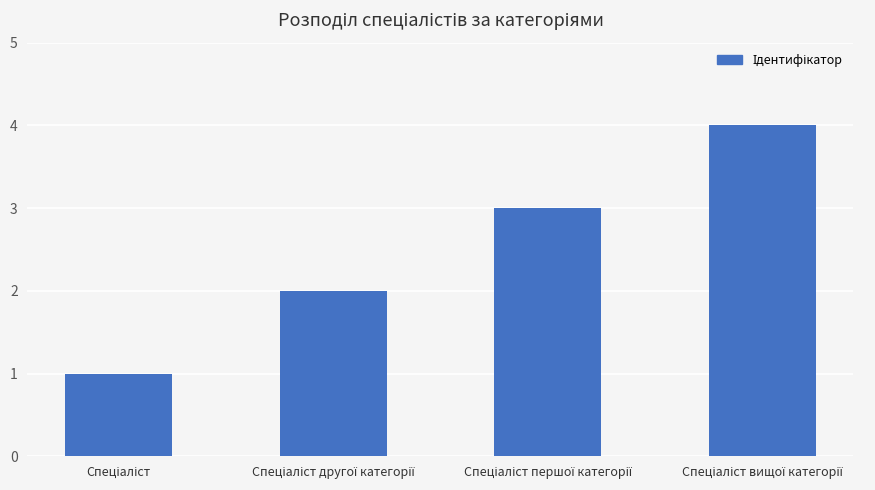

What is the sum of all values?

10